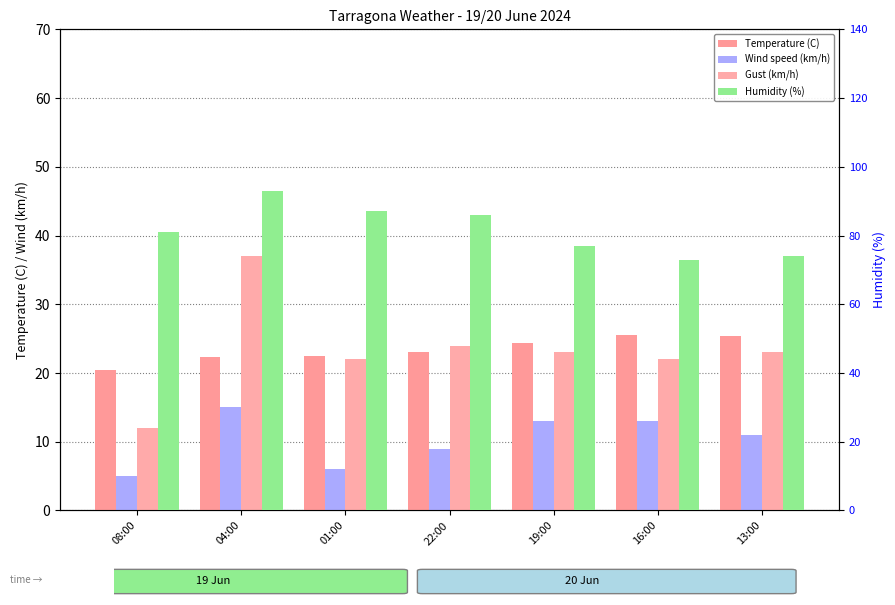

How many data points does each series have?

7